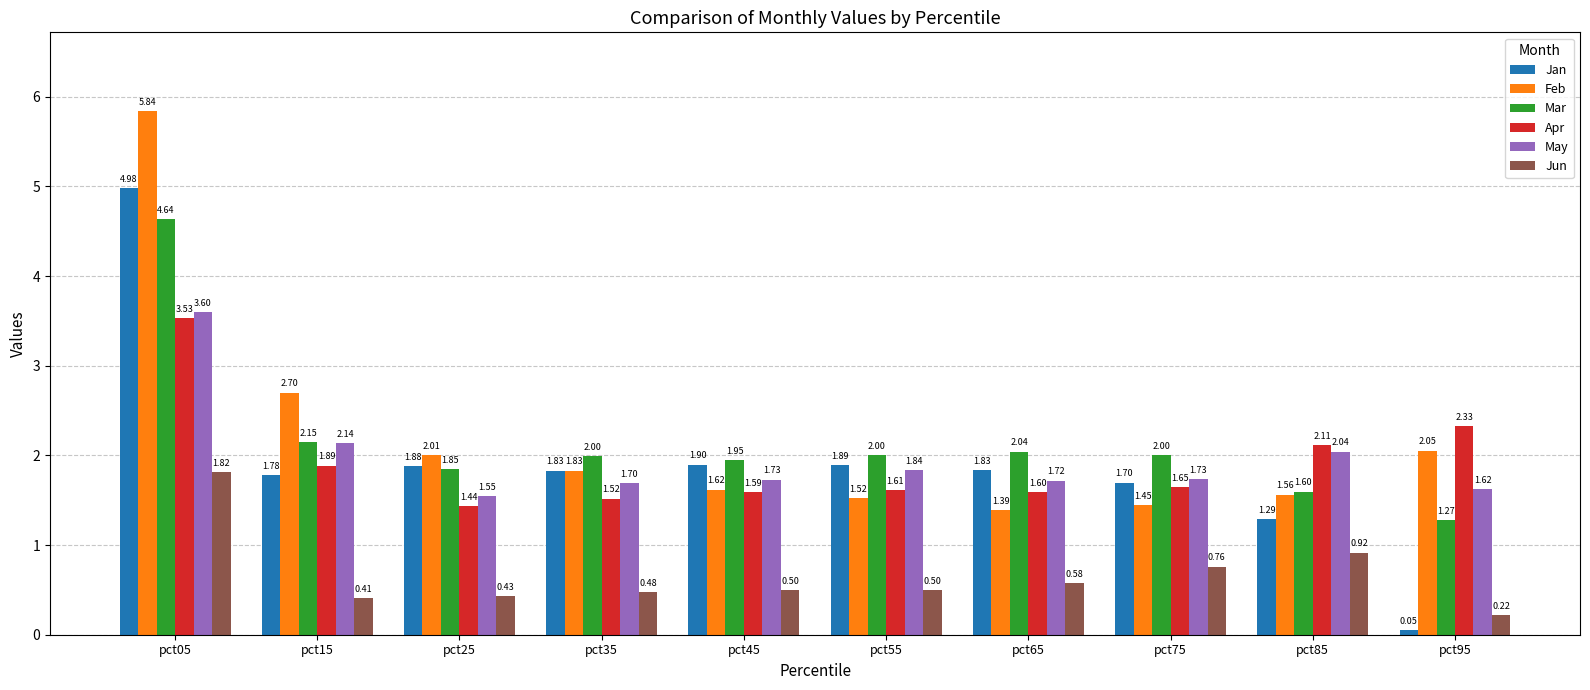

The value of Jan at pct45 is 1.0. True or false?

False